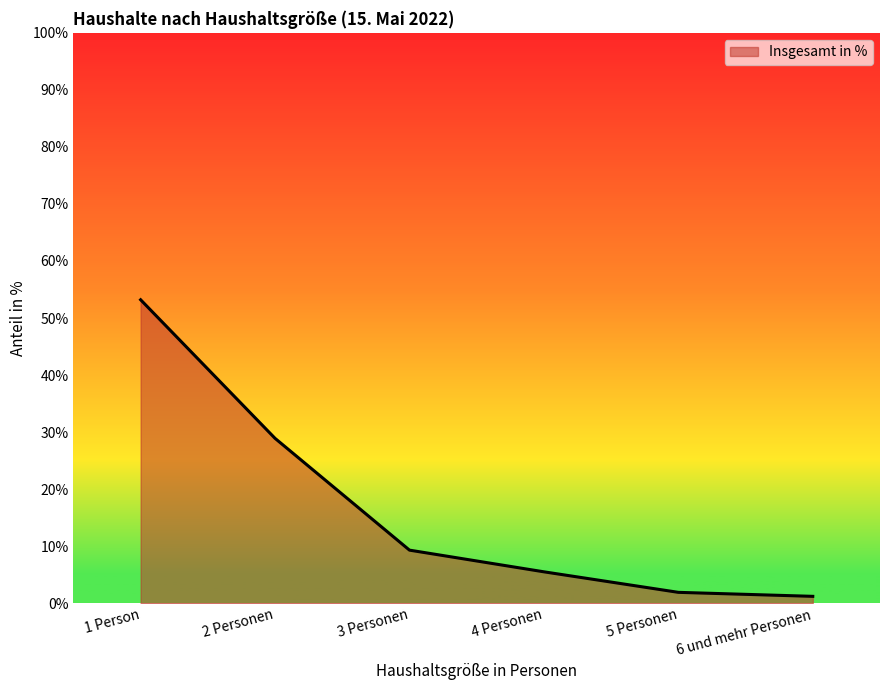

What is the sum of all values?

100.0